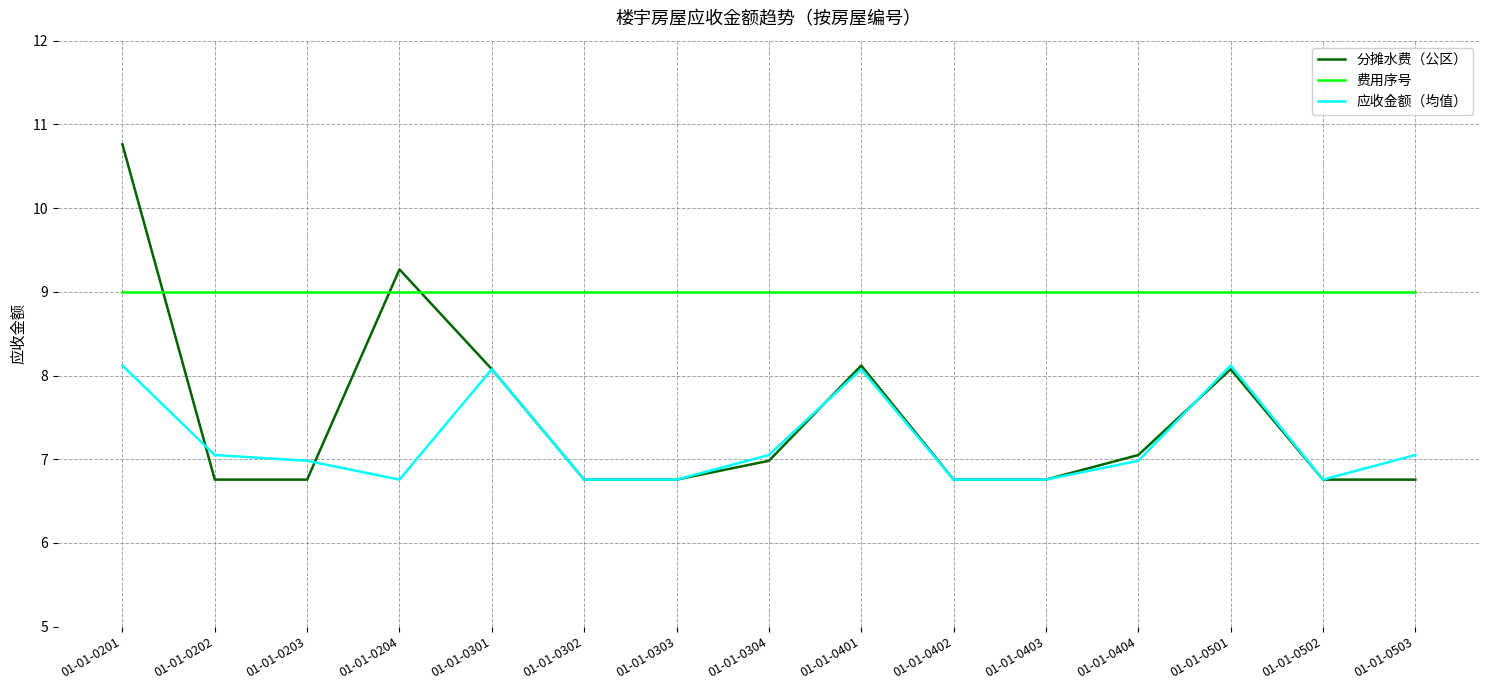

How many lines are shown in the chart?

3